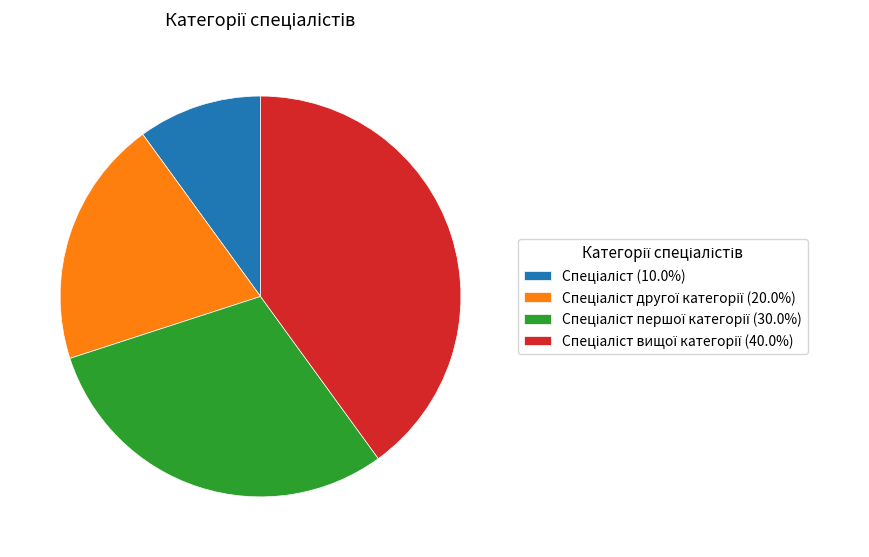

Count the number of slices in the pie.

4